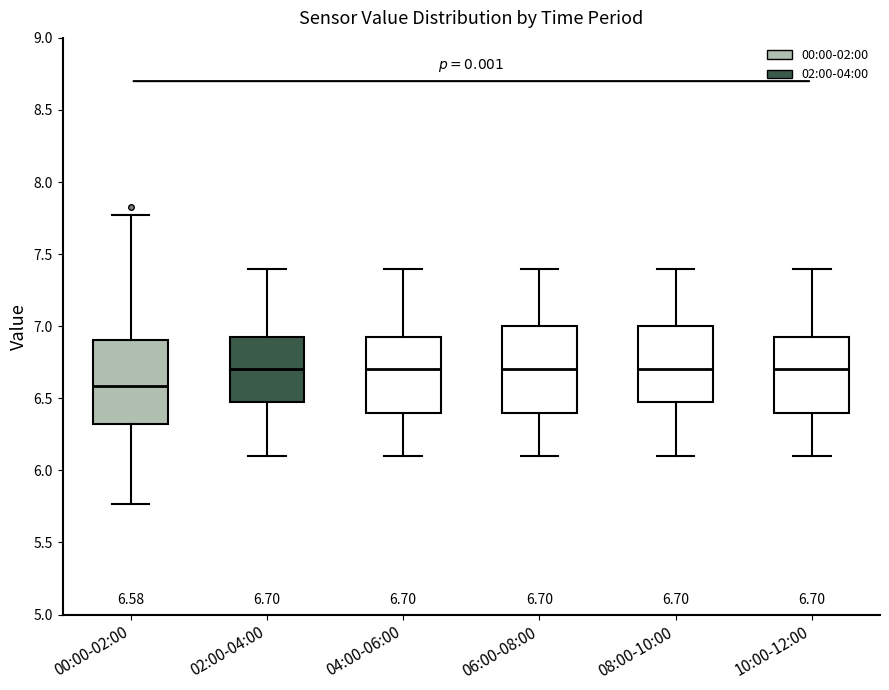

Which box's median line is the lowest?

00:00-02:00